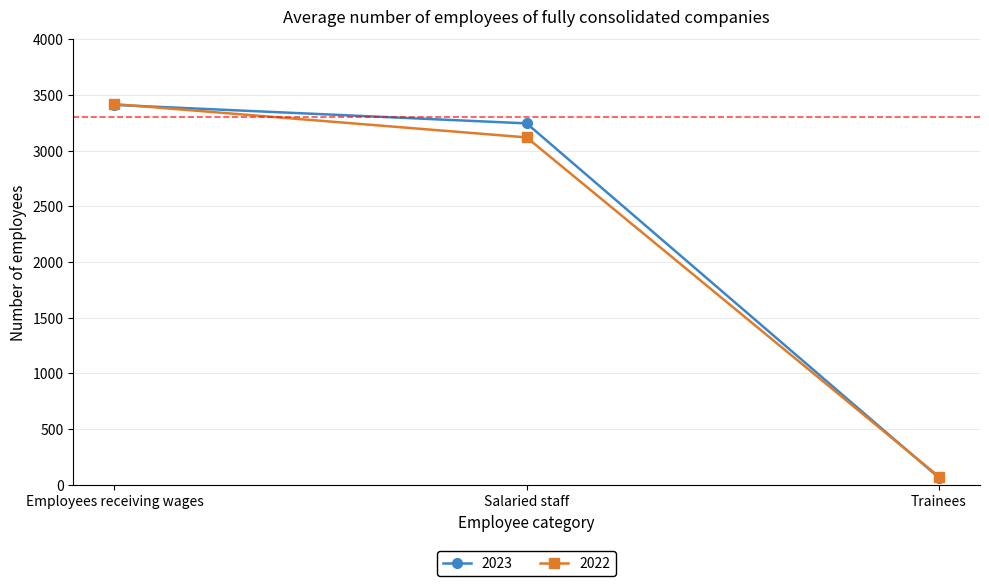

List the series in order of their overall mean, highest first.

2023, 2022